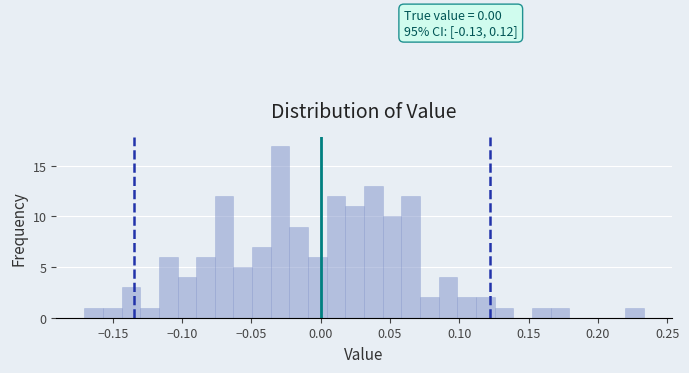

Around what value on the x-axis is the tallest bar? Give the approximate position of its centre, as read against the axis.

-0.030